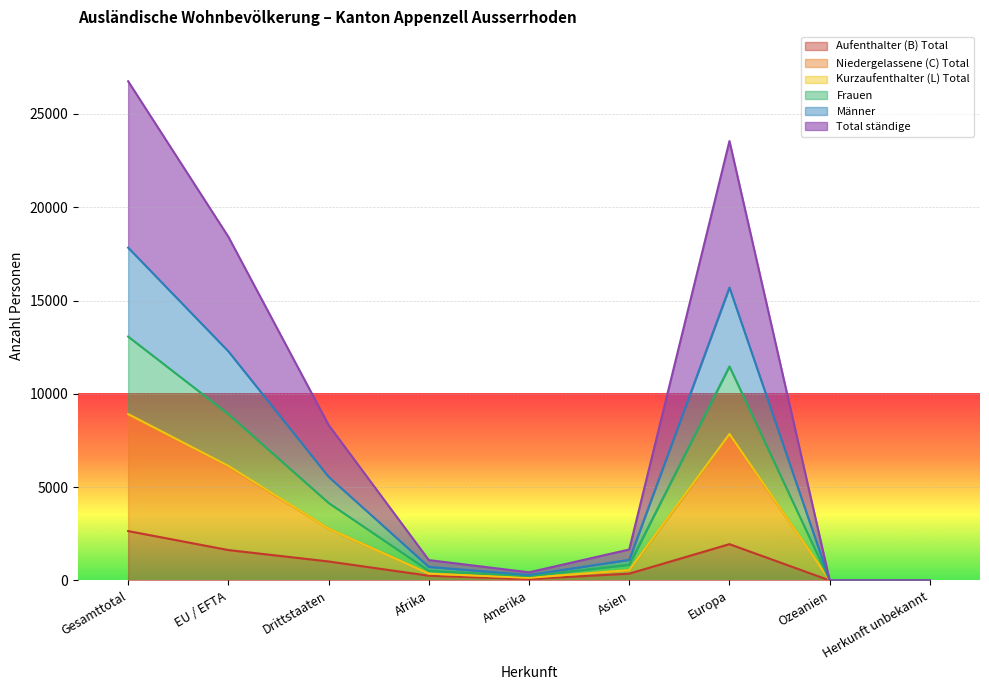

What is the maximum value for Aufenthalter (B) Total?

2648